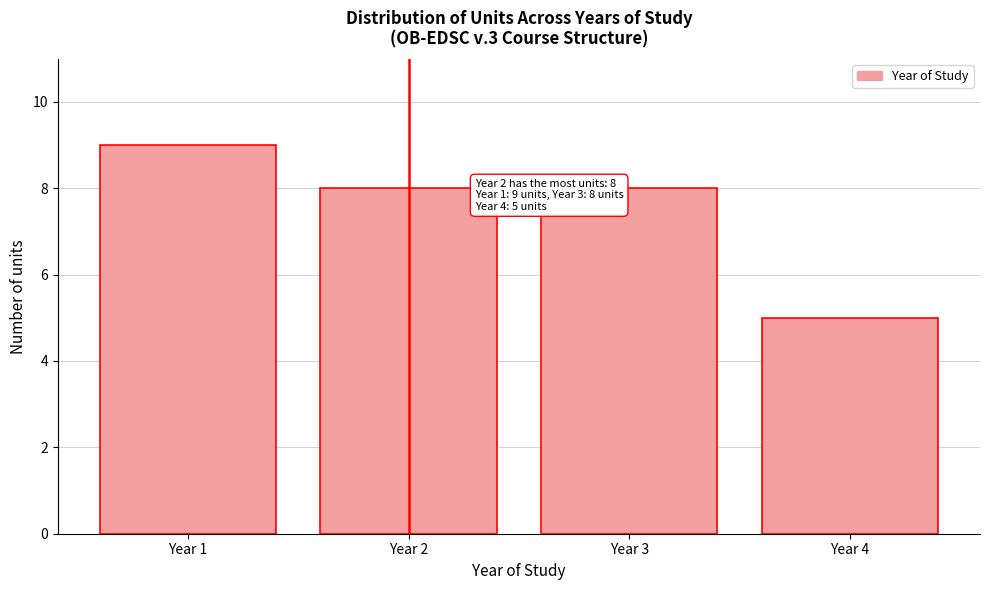

Which range on the x-axis has the tallest bar?

0.5 to 1.5